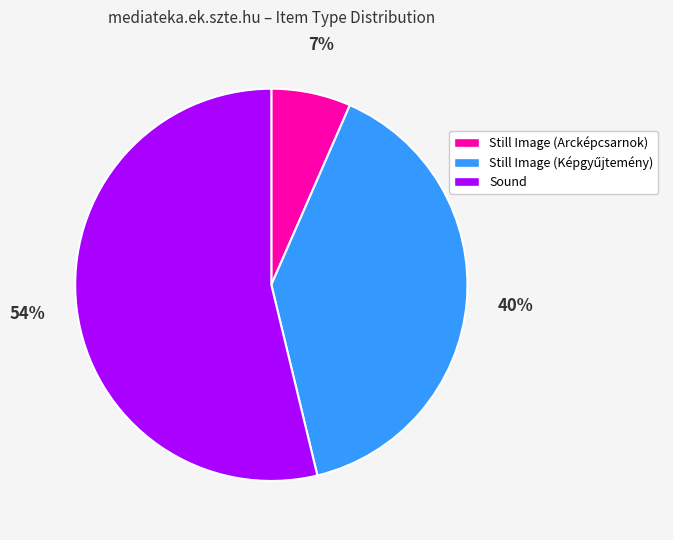

Is it true that Sound is 54% of the pie?

True